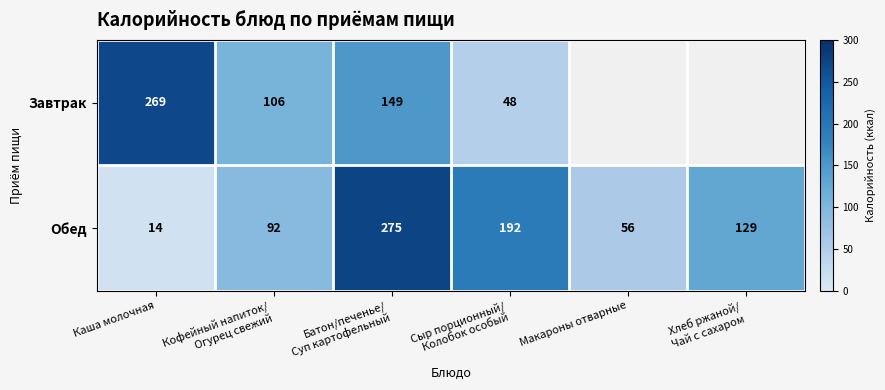

Count the Обед values in the range 56 to 192.

4